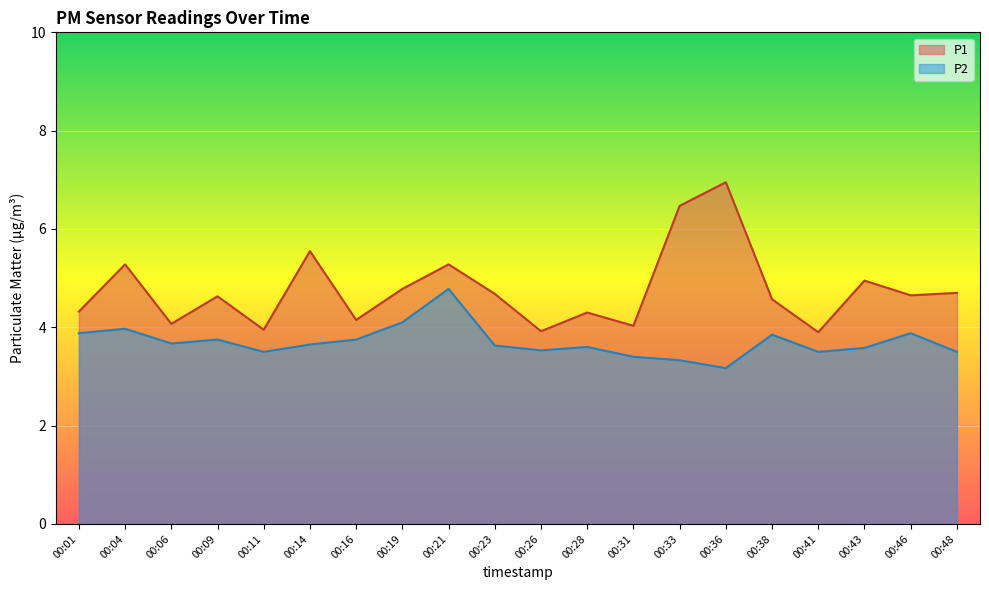

Rank the series by their maximum value, from lowest to highest.

P2, P1